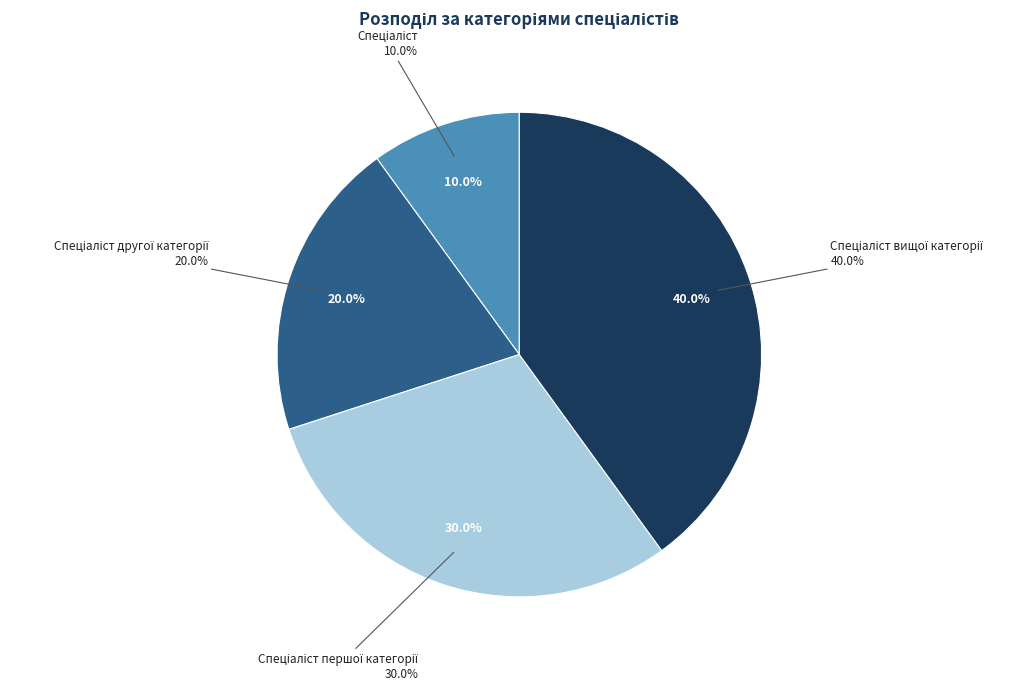

What portion of the pie excludes Спеціаліст другої категорії?

80.0%